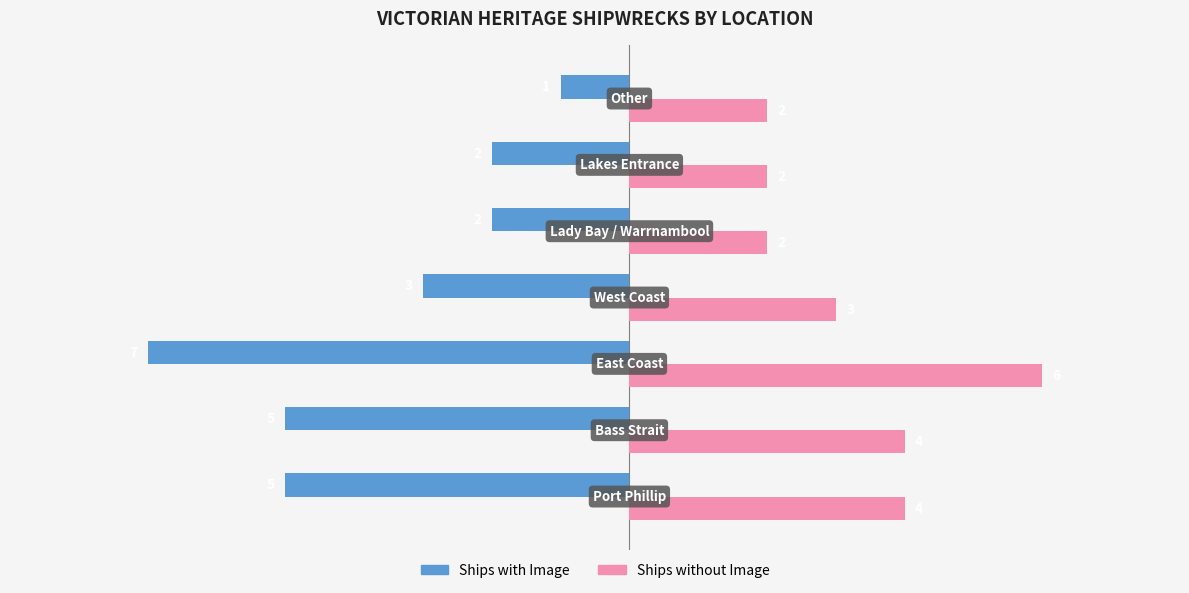

What is the greatest value displayed?

6